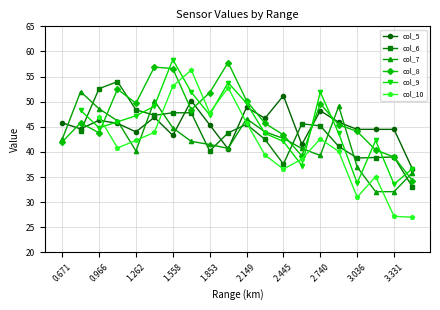

What is the lowest value of the col_5 series?

36.6